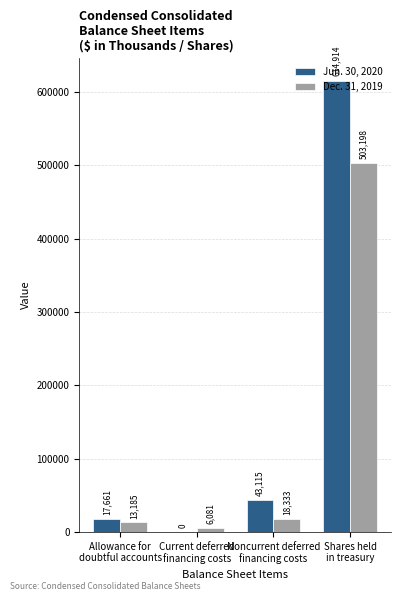

What is the sum of the Dec. 31, 2019 values at Current deferred
financing costs and Shares held
in treasury?

509279